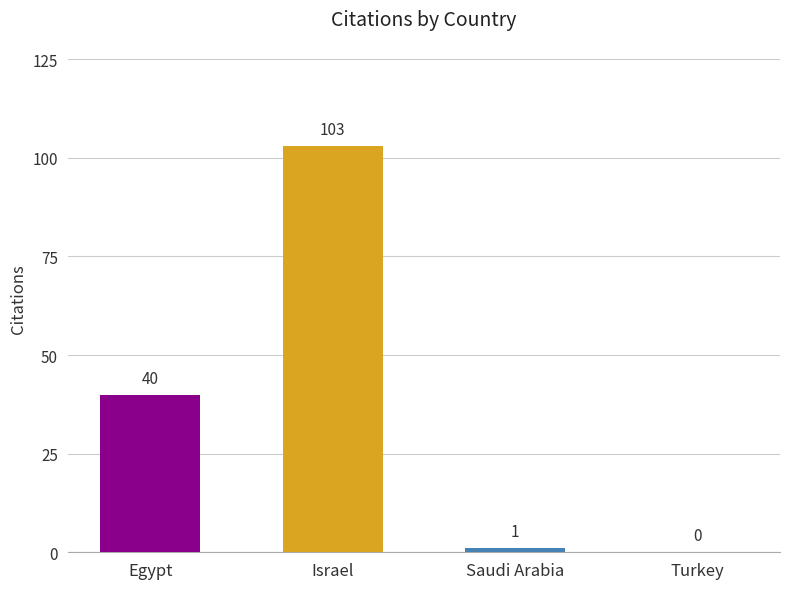

What is the approximate value at Israel, to the nearest 5?

105